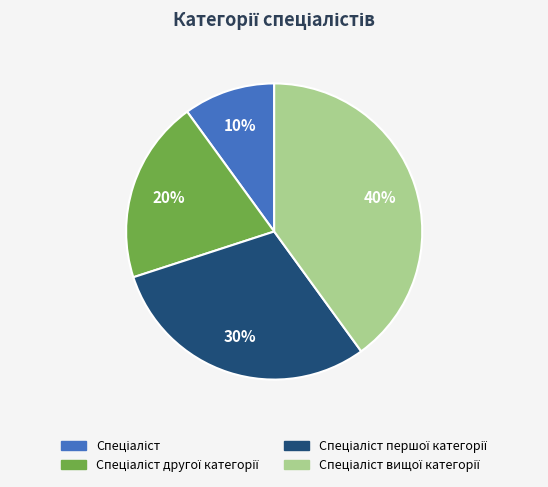

To the nearest percent, what is the average slice percentage?

25%